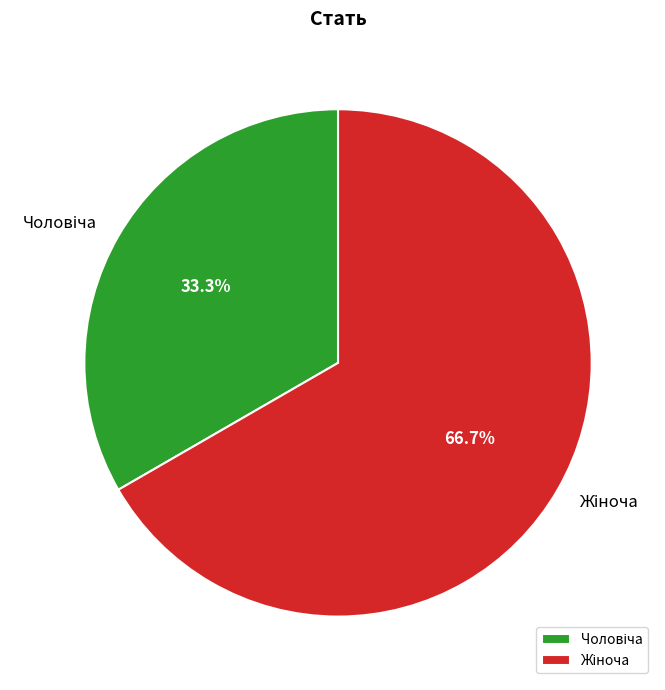

Is there a majority slice in this chart?

Yes